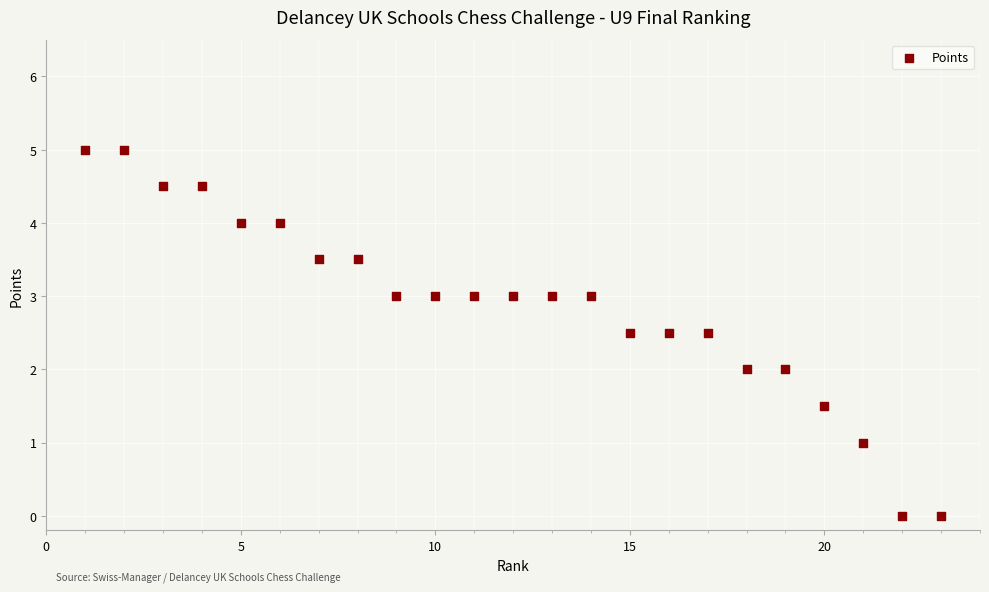

What is the range of Y values (max minus min)?

5.0